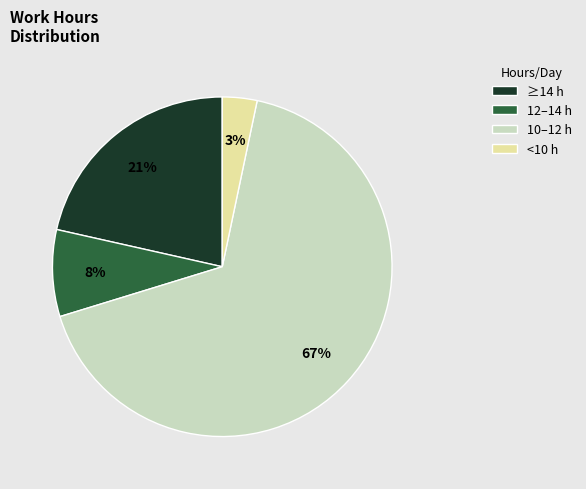

How many slices are in this pie chart?

4